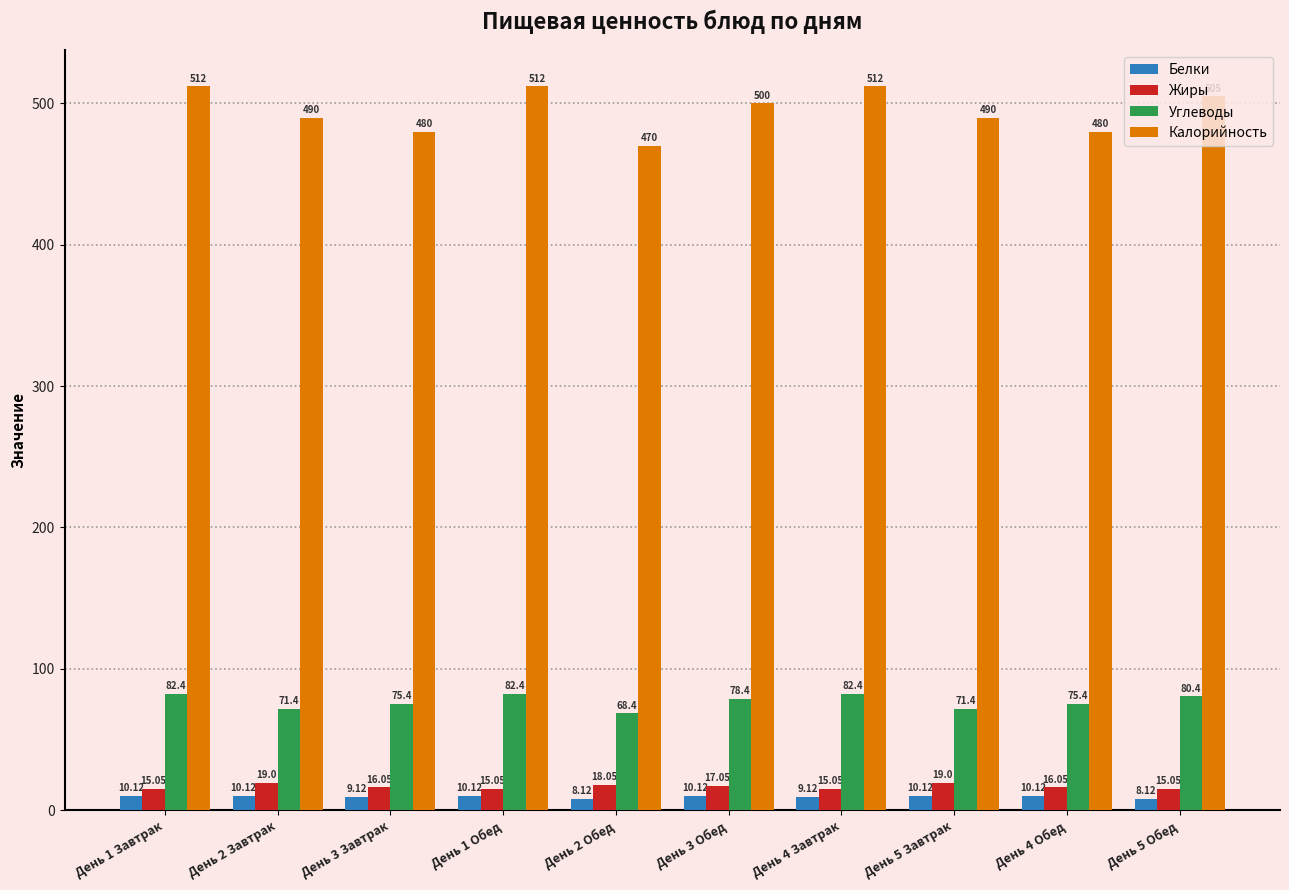

Reading left to right, transcribe all the data shown in this chart.

Белки: День 1 Завтрак=10.1	День 2 Завтрак=10.1	День 3 Завтрак=9.1	День 1 Обед=10.1	День 2 Обед=8.1	День 3 Обед=10.1	День 4 Завтрак=9.1	День 5 Завтрак=10.1	День 4 Обед=10.1	День 5 Обед=8.1
Жиры: День 1 Завтрак=15.1	День 2 Завтрак=19.0	День 3 Завтрак=16.1	День 1 Обед=15.1	День 2 Обед=18.1	День 3 Обед=17.1	День 4 Завтрак=15.1	День 5 Завтрак=19.0	День 4 Обед=16.1	День 5 Обед=15.1
Углеводы: День 1 Завтрак=82.4	День 2 Завтрак=71.4	День 3 Завтрак=75.4	День 1 Обед=82.4	День 2 Обед=68.4	День 3 Обед=78.4	День 4 Завтрак=82.4	День 5 Завтрак=71.4	День 4 Обед=75.4	День 5 Обед=80.4
Калорийность: День 1 Завтрак=512.0	День 2 Завтрак=490.0	День 3 Завтрак=480.0	День 1 Обед=512.0	День 2 Обед=470.0	День 3 Обед=500.0	День 4 Завтрак=512.0	День 5 Завтрак=490.0	День 4 Обед=480.0	День 5 Обед=505.0